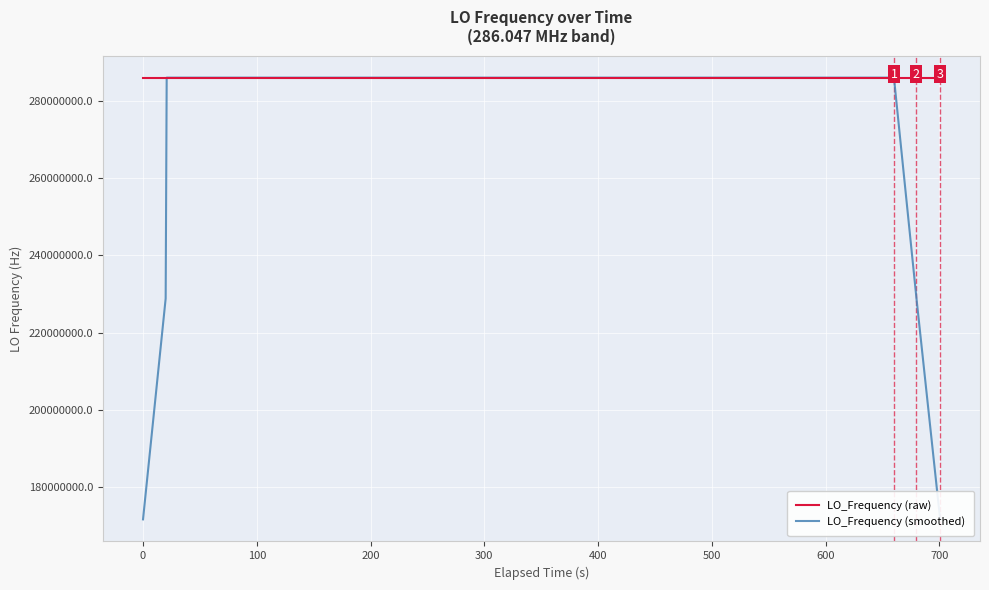

Reading right to left, what are all the values shown in this chart?

LO_Frequency (raw): 286046998.5	286046999.0	286046997.0	286046999.6	286046999.1	286046998.9	286046998.8	286046998.8	286047001.2	286046998.2	286046998.3	286046998.9	286046998.7	286046998.8	286047001.2	286047001.0	286046998.2	286047000.6	286047000.7	286047000.7	286046998.4	286046998.2	286046999.3	286046998.8	286046998.1	286047001.0	286047001.0	286046999.3	286046998.9	286046999.5	286046999.1	286046999.3	286046999.4	286046998.9	286047001.1	286046998.3	286046998.4	286047000.7	286047000.7	286047001.1
LO_Frequency (smoothed): 171628198.9	228837598.8	286046998.6	286046998.7	286046998.7	286046999.0	286046999.4	286046999.2	286046999.1	286046999.1	286046999.1	286046998.6	286046999.2	286046999.7	286046999.6	286047000.0	286047000.3	286047000.2	286046999.7	286046999.7	286046999.5	286046999.1	286046998.6	286046999.1	286046999.6	286046999.6	286046999.7	286046999.9	286046999.6	286046999.2	286046999.2	286046999.2	286046999.6	286046999.4	286046999.2	286046999.5	286046999.8	286046999.8	228837600.2	171628200.5